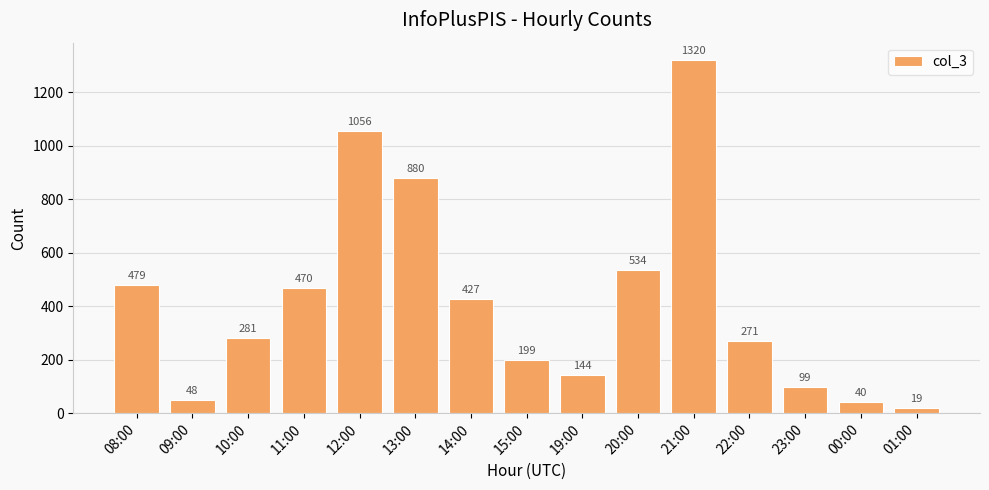

What is the label of the 8th bar from the right?

15:00